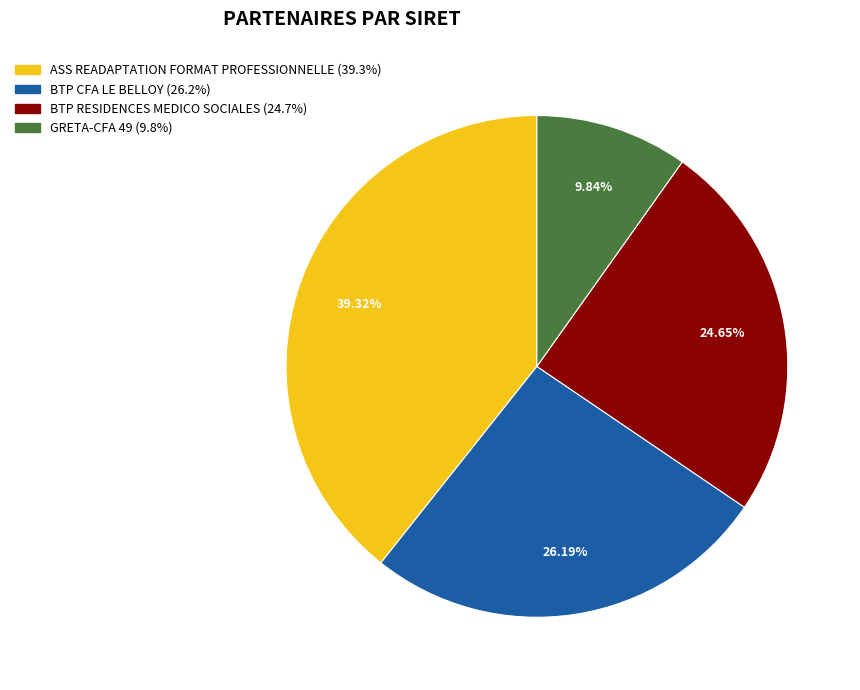

To the nearest percent, what portion does ASS READAPTATION FORMAT PROFESSIONNELLE represent?

39%